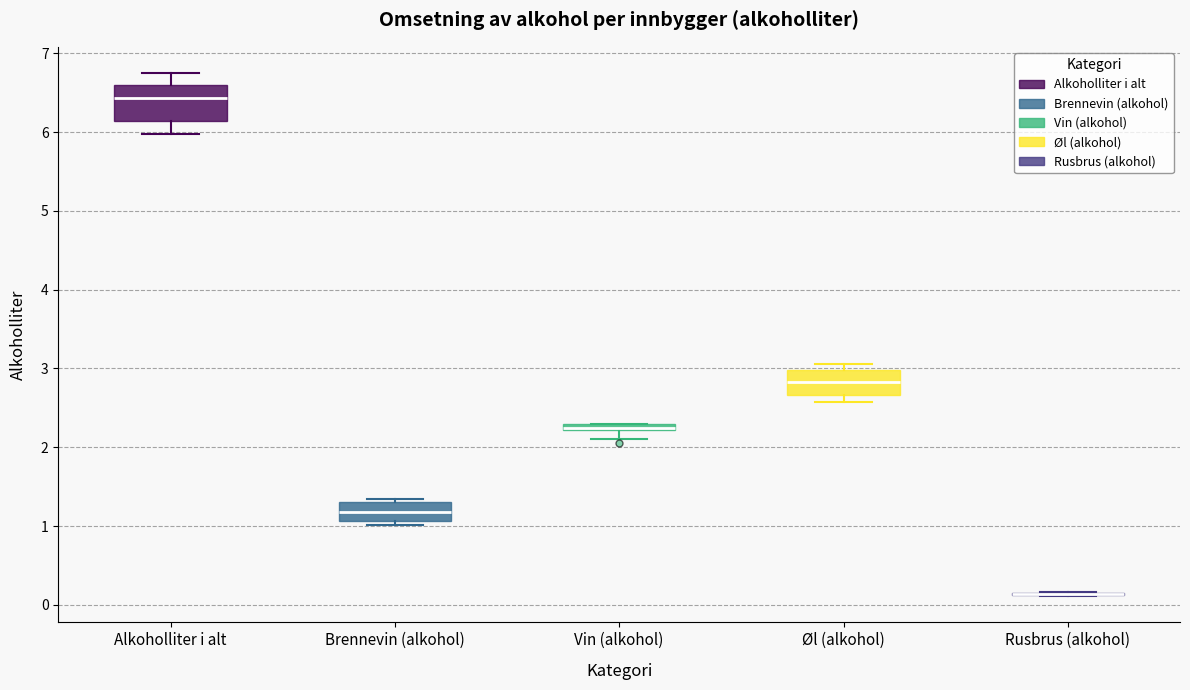

Comparing the boxes themselves (not the whiskers), which one is the tallest?

Alkoholliter i alt